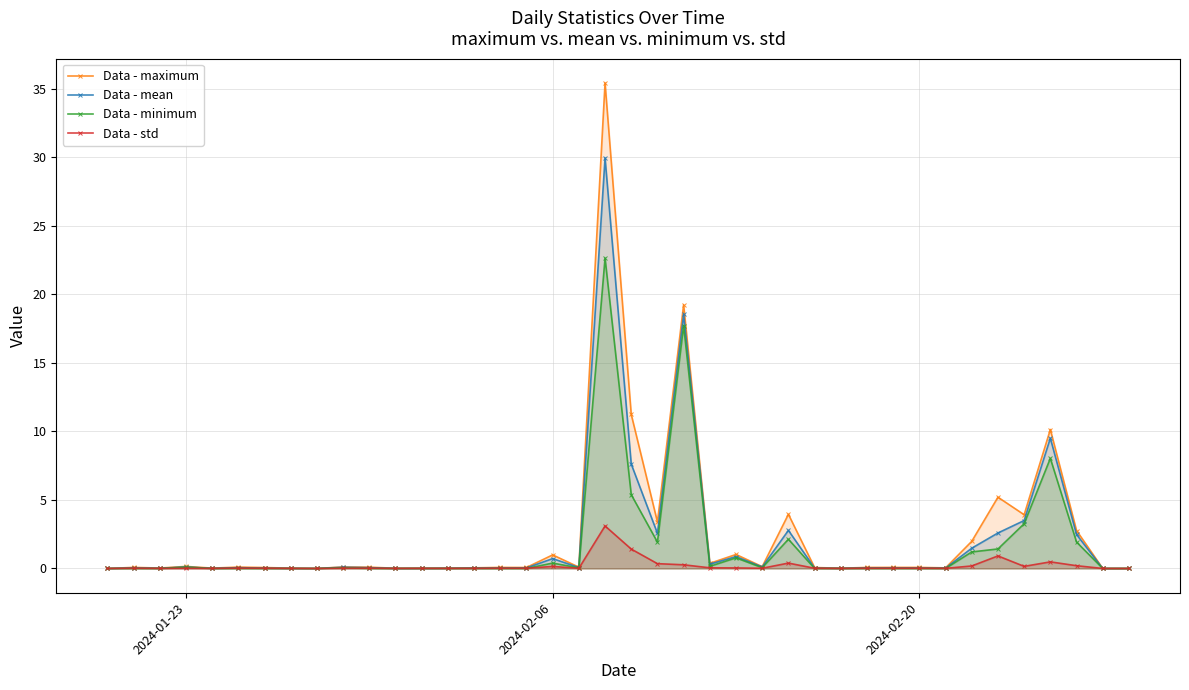

What is the maximum value shown in the chart?

35.4